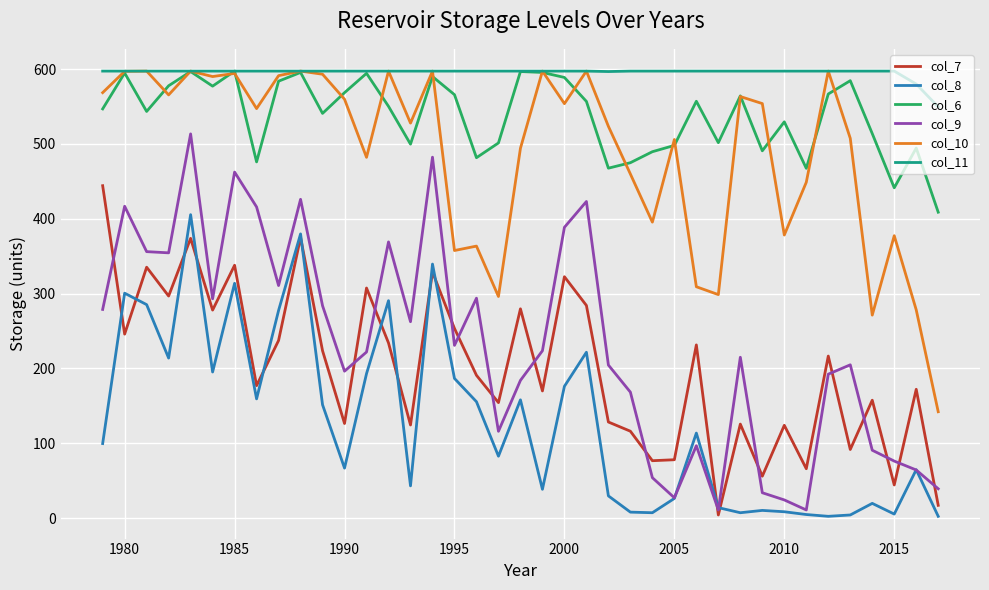

True or false: col_8 and col_11 intersect in this chart.

False